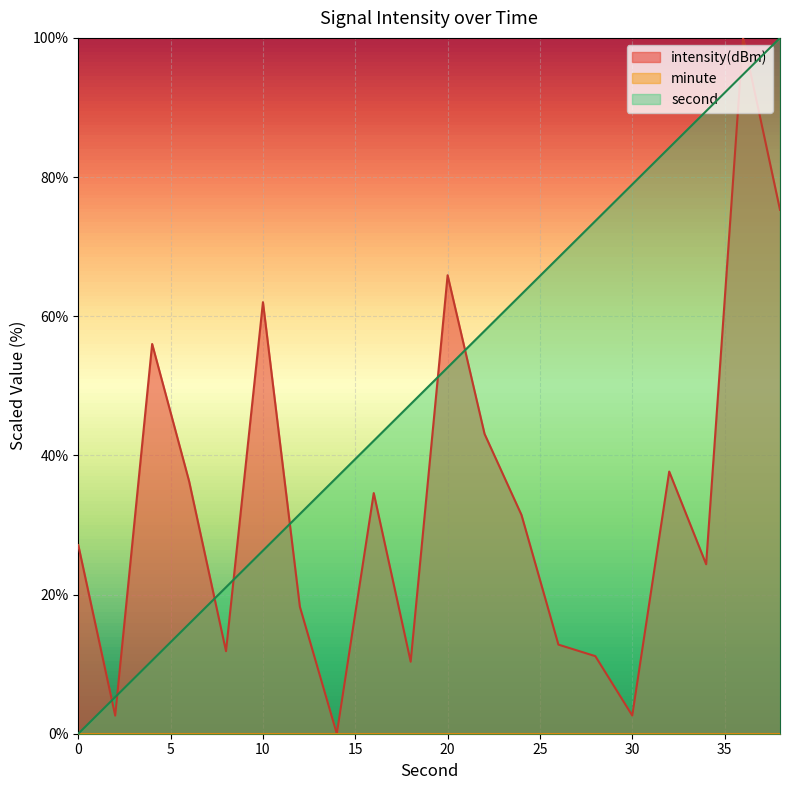

What is the spread (max minus min) of values at 26?

55.6